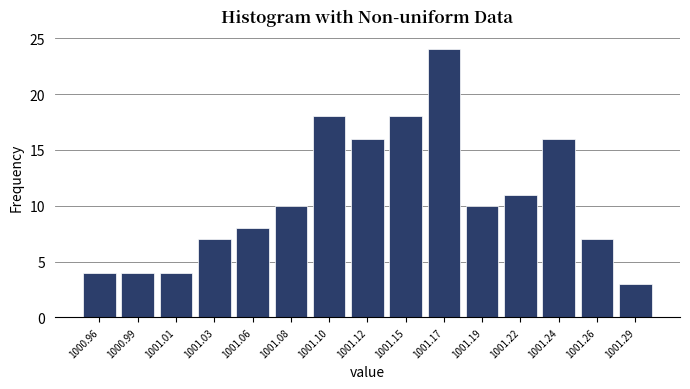

Reading left to right, extract all data points from this chart.

1000.96=4	1000.99=4	1001.01=4	1001.03=7	1001.06=8	1001.08=10	1001.10=18	1001.12=16	1001.15=18	1001.17=24	1001.19=10	1001.22=11	1001.24=16	1001.26=7	1001.29=3